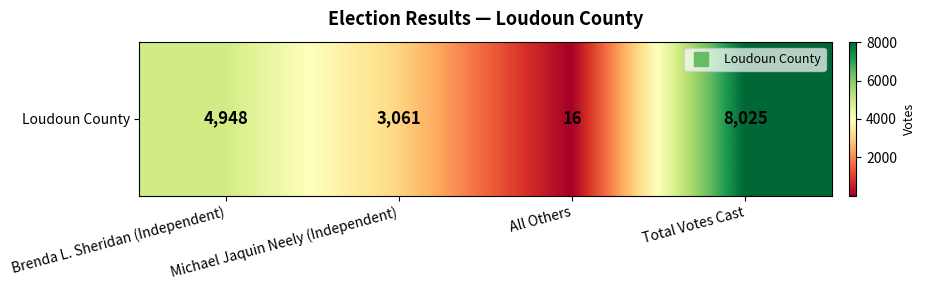

What is the greatest value displayed?

8025